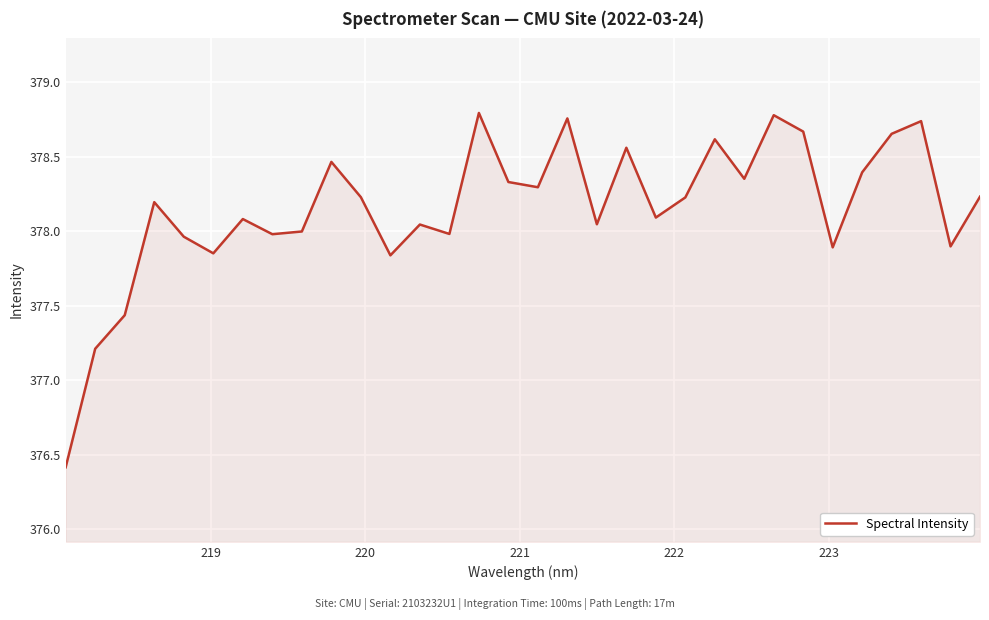

What is the difference between the maximum and minimum values?

2.4